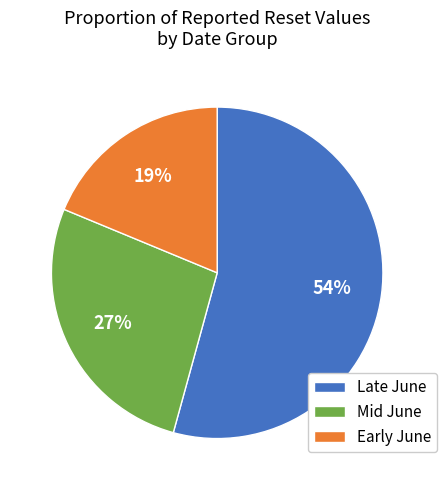

Combined, do Late June and Early June account for over 50%?

Yes